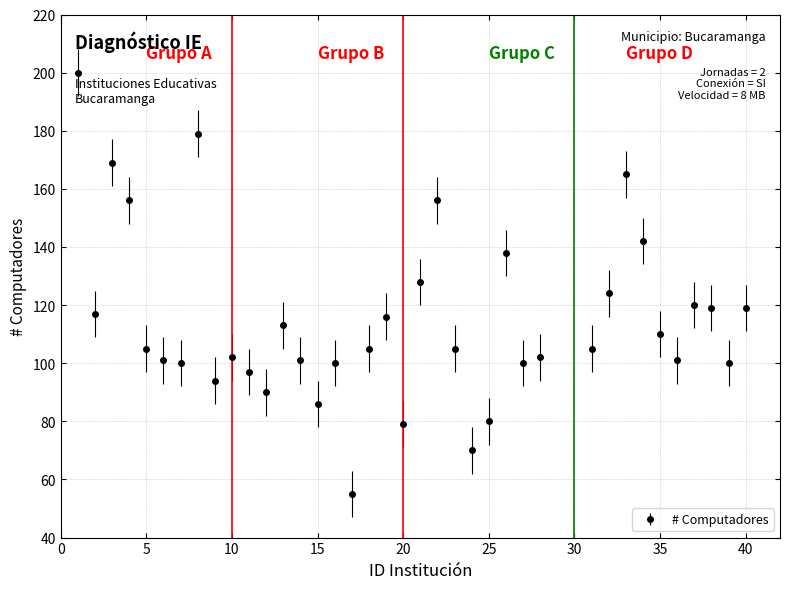

What is the minimum value shown in the chart?

55